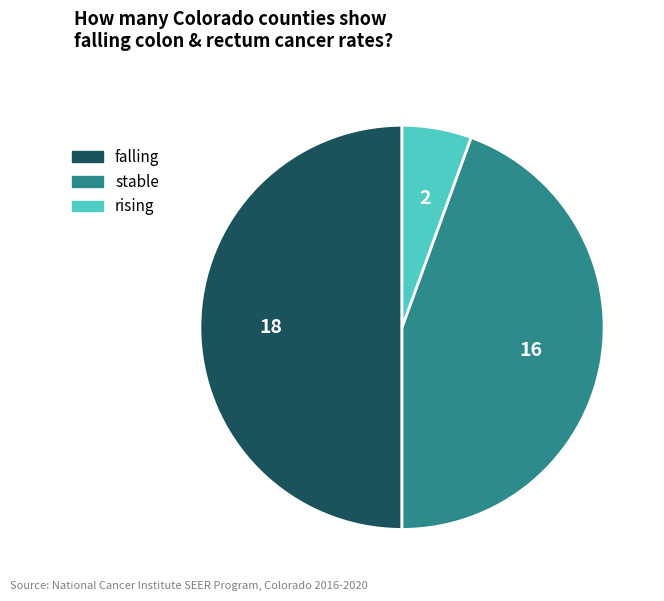

What is the largest slice in the pie chart?

falling